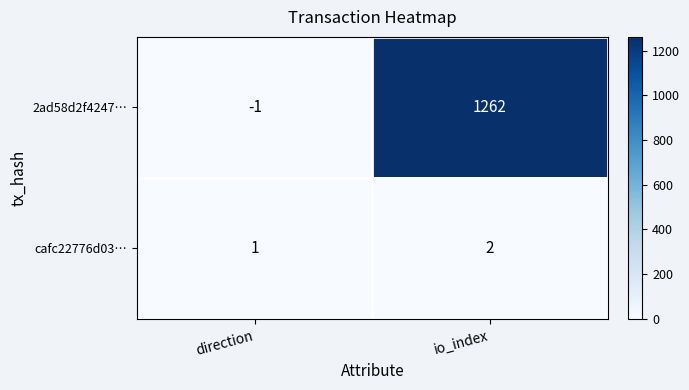

What is the smallest value displayed?

-1